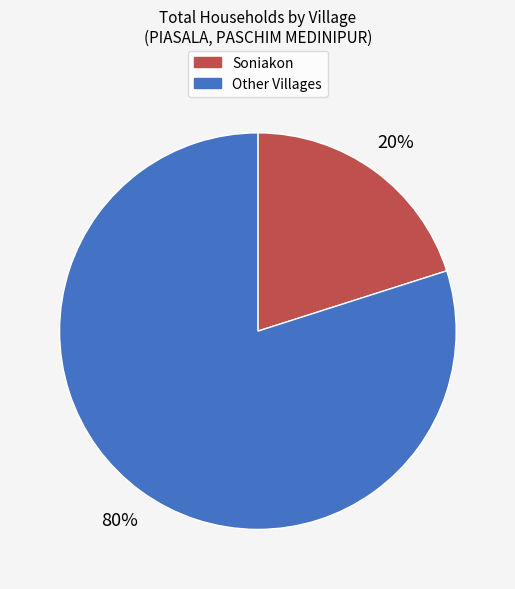

To the nearest percent, what is the average slice percentage?

50%